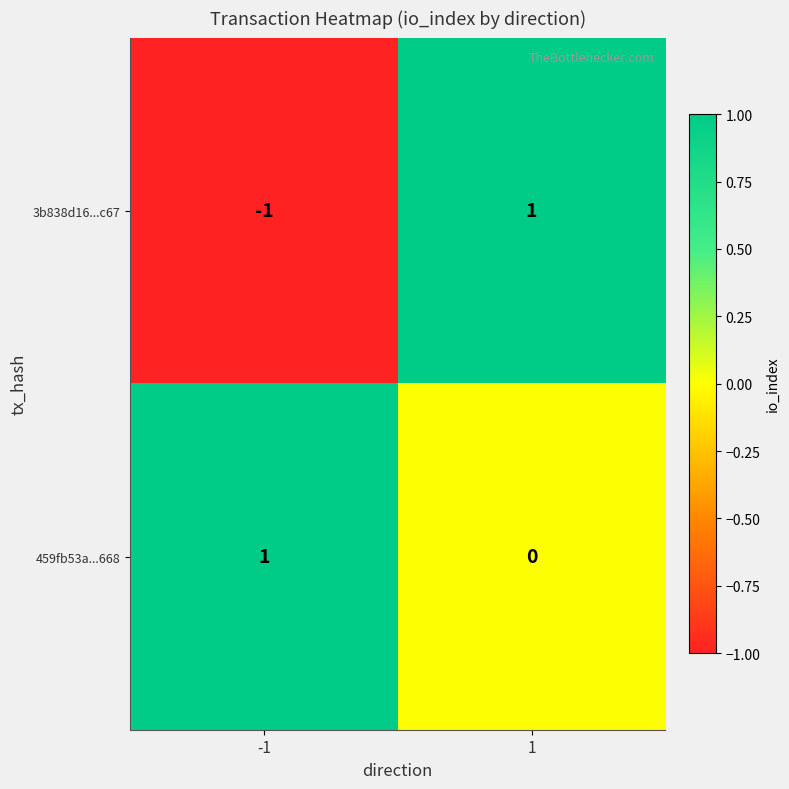

The 459fb53a...668 series shows 1 at -1. True or false?

True